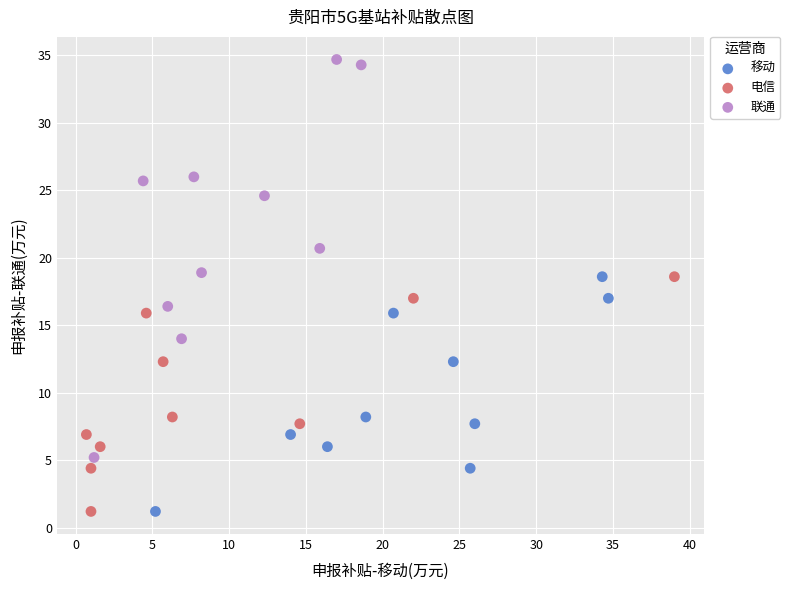

Which series has the largest Y range (max minus min)?

联通